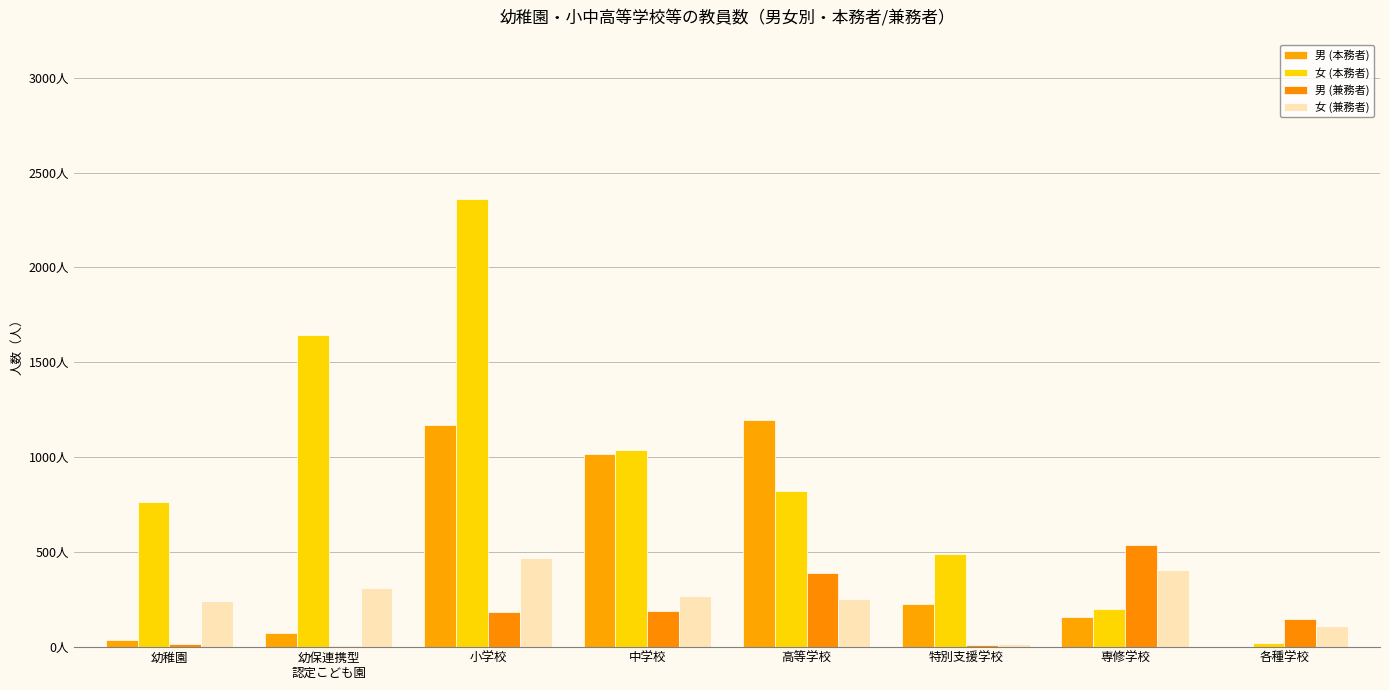

Reading left to right, list all the values displayed in this chart.

男 (本務者): 幼稚園=35	幼保連携型
認定こども園=76	小学校=1168	中学校=1019	高等学校=1199	特別支援学校=229	専修学校=157	各種学校=1
女 (本務者): 幼稚園=762	幼保連携型
認定こども園=1642	小学校=2360	中学校=1040	高等学校=825	特別支援学校=489	専修学校=201	各種学校=20
男 (兼務者): 幼稚園=17	幼保連携型
認定こども園=6	小学校=187	中学校=191	高等学校=393	特別支援学校=9	専修学校=536	各種学校=146
女 (兼務者): 幼稚園=241	幼保連携型
認定こども園=310	小学校=469	中学校=271	高等学校=254	特別支援学校=17	専修学校=404	各種学校=110